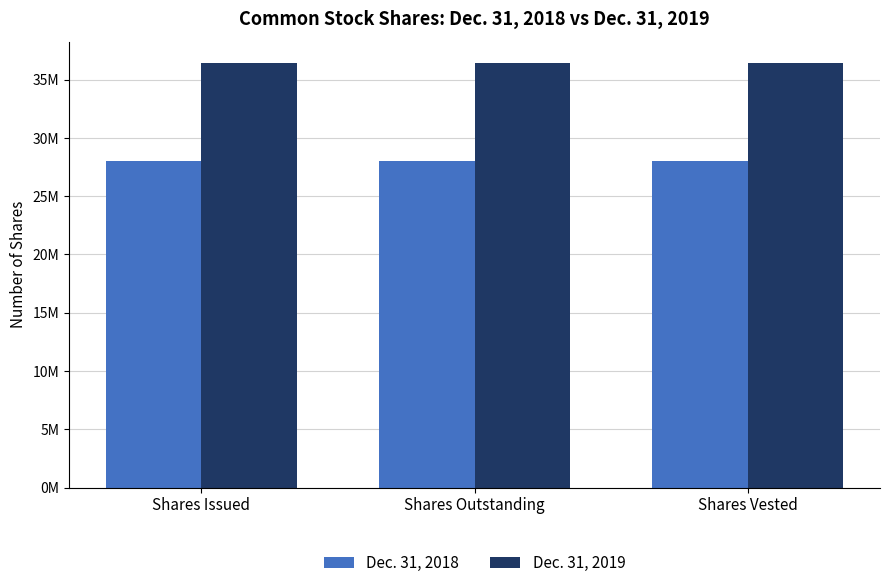

Does the chart contain stacked bars?

No